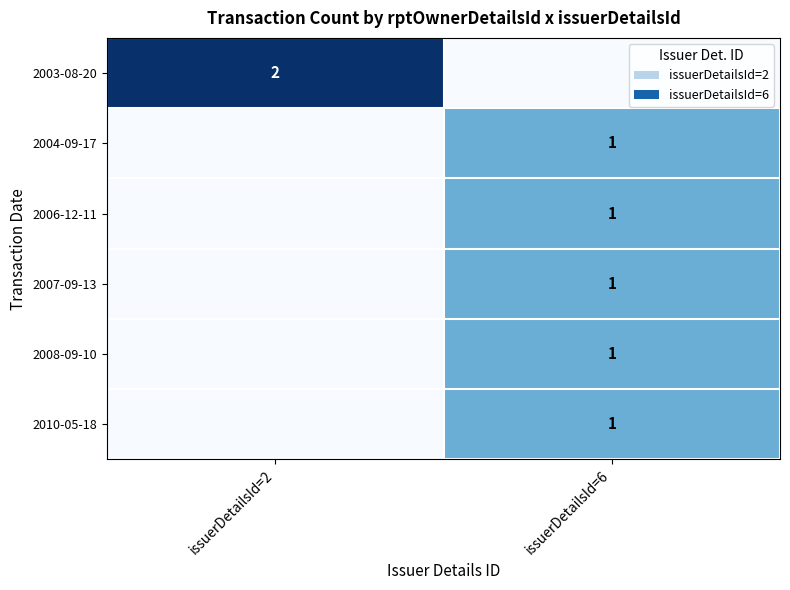

Is it true that 2007-09-13 equals 0 at issuerDetailsId=6?

False